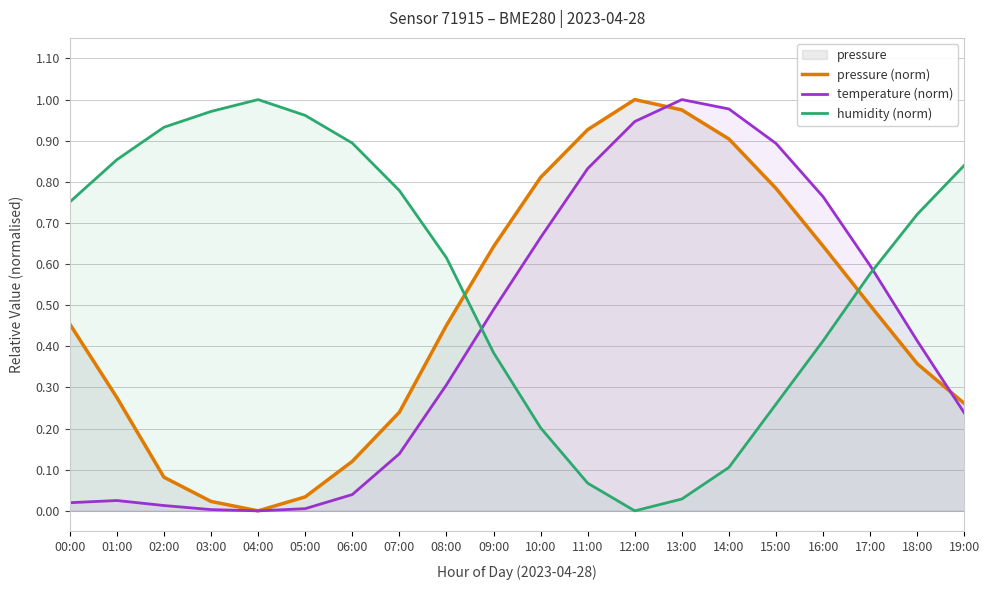

Reading left to right, what are all the values shown in this chart?

pressure (norm): 0.5	0.3	0.1	0.0	0.0	0.0	0.1	0.2	0.5	0.6	0.8	0.9	1.0	1.0	0.9	0.8	0.6	0.5	0.4	0.3
temperature (norm): 0.0	0.0	0.0	0.0	0.0	0.0	0.0	0.1	0.3	0.5	0.7	0.8	0.9	1.0	1.0	0.9	0.8	0.6	0.4	0.2
humidity (norm): 0.8	0.9	0.9	1.0	1.0	1.0	0.9	0.8	0.6	0.4	0.2	0.1	0.0	0.0	0.1	0.3	0.4	0.6	0.7	0.8